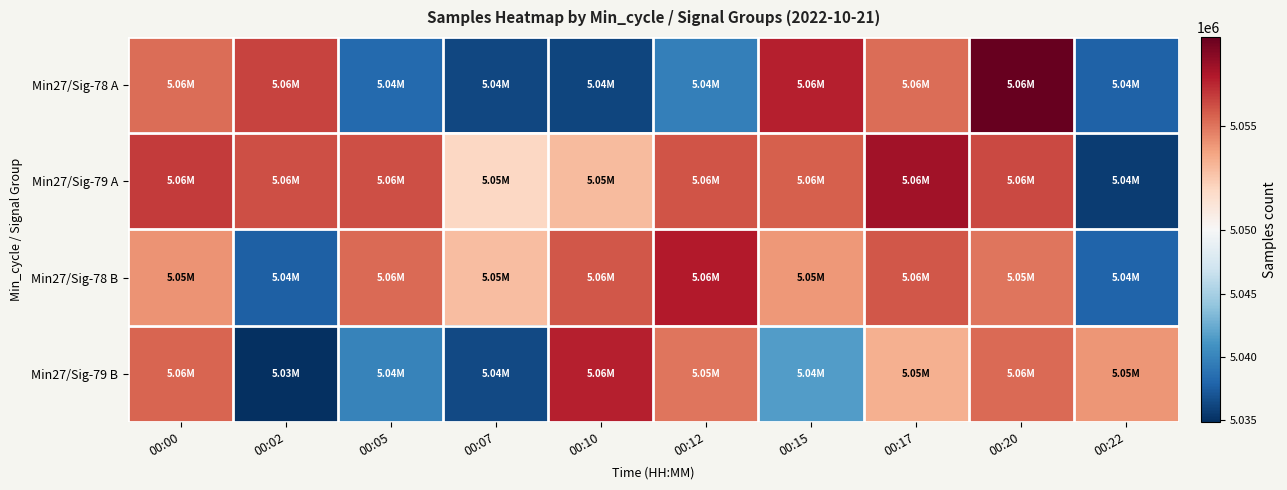

List the series in order of their peak value, lowest first.

Min27/Sig-79 B, Min27/Sig-78 B, Min27/Sig-79 A, Min27/Sig-78 A